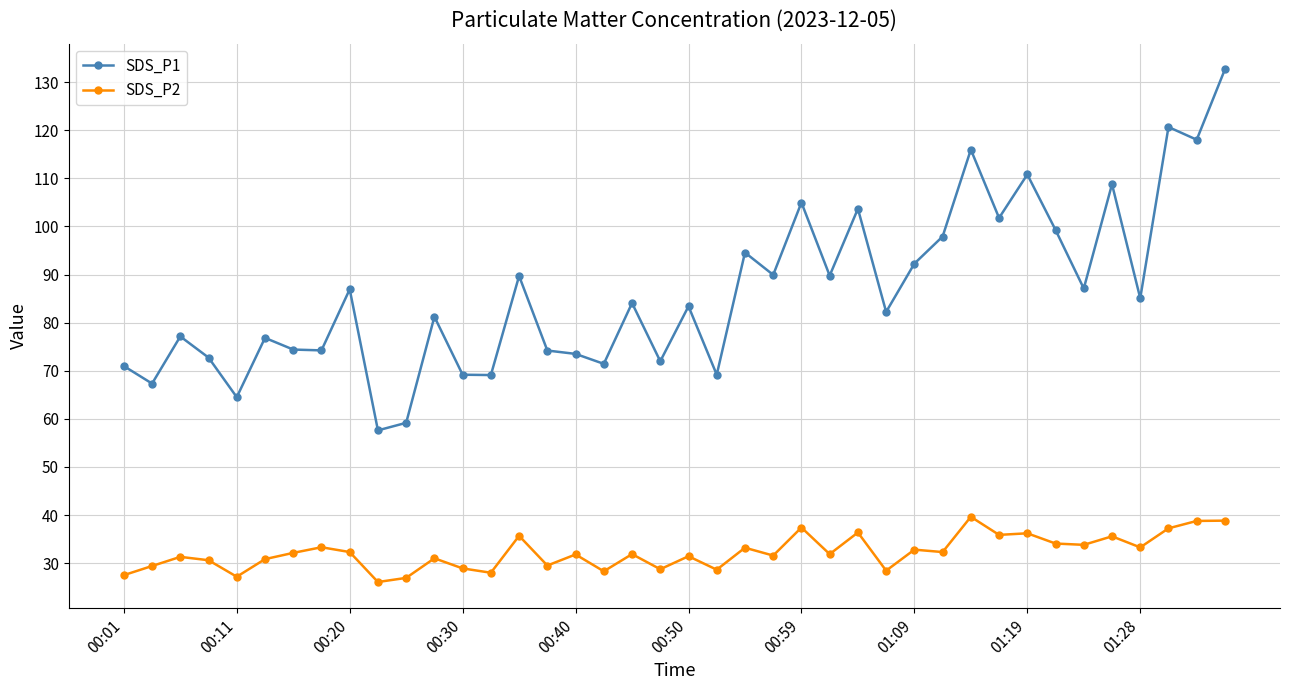

True or false: SDS_P1 and SDS_P2 intersect in this chart.

False